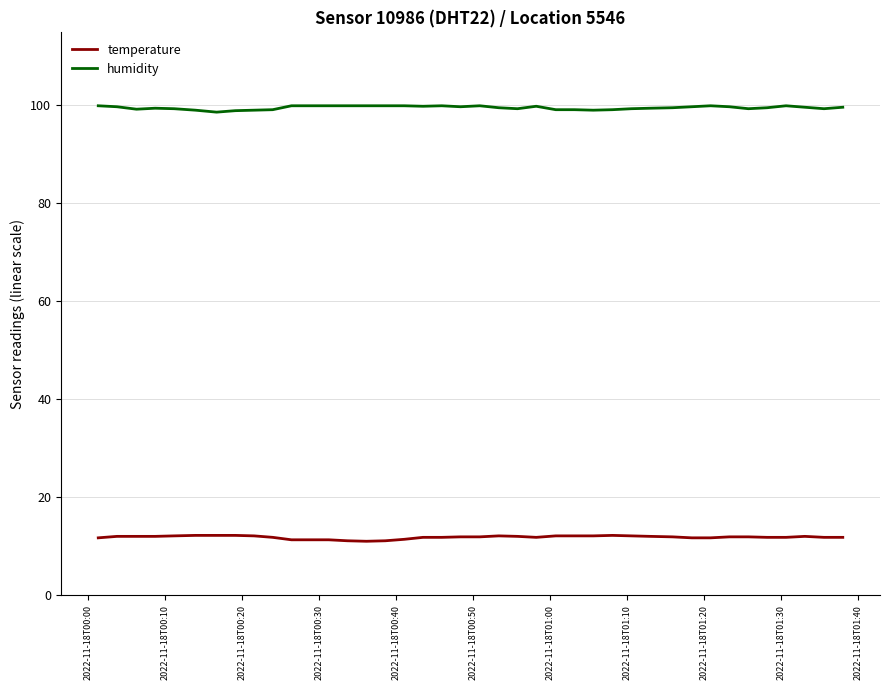

Count the number of data series in this chart.

2